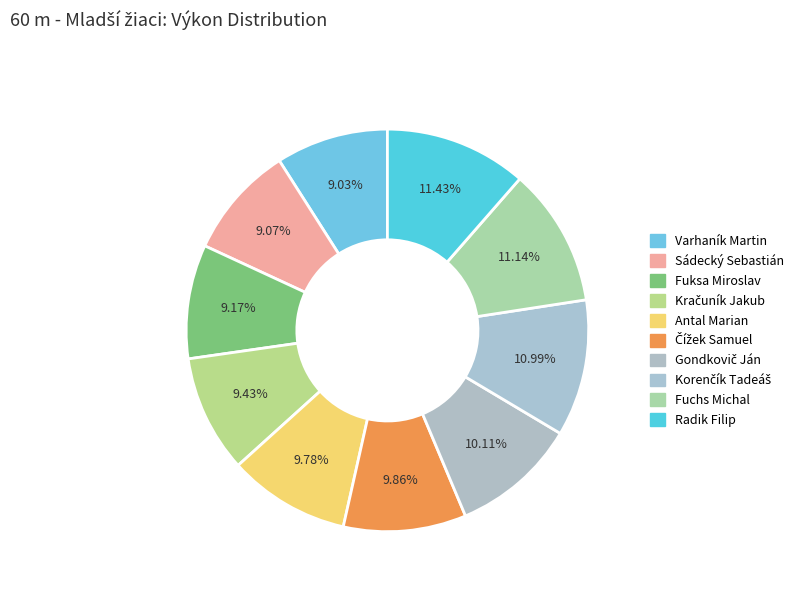

How many segments does this pie chart have?

10